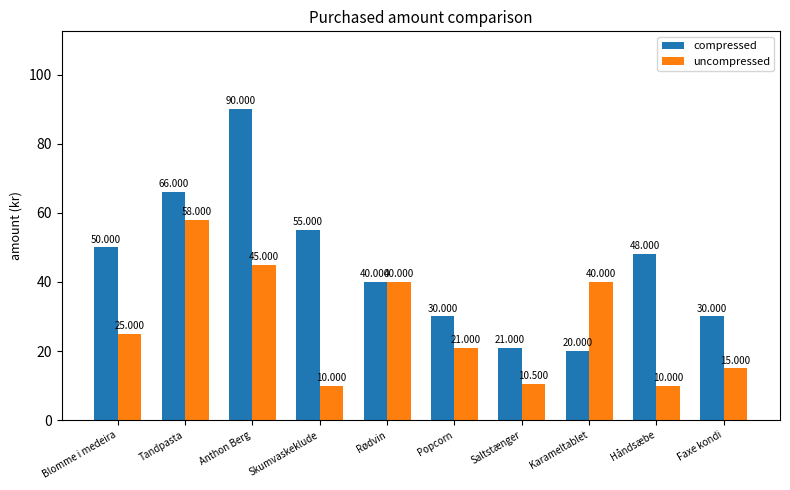

How many groups of bars are there?

10